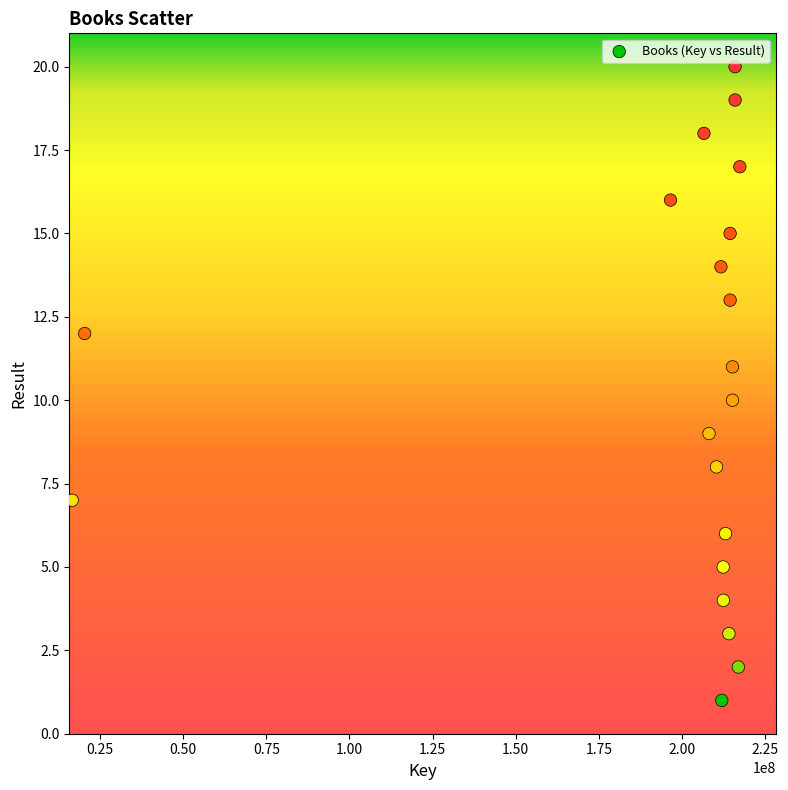

What is the range of Y values (max minus min)?

19